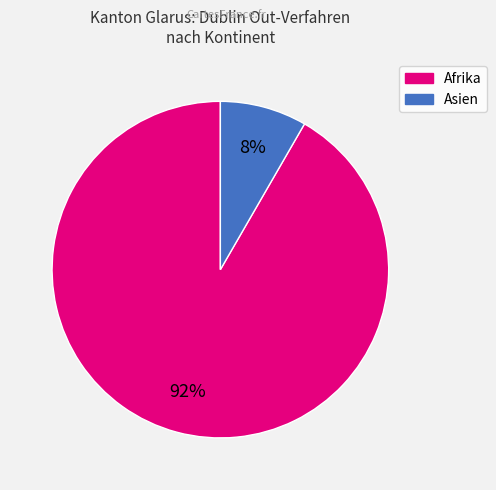

Count the number of slices in the pie.

2